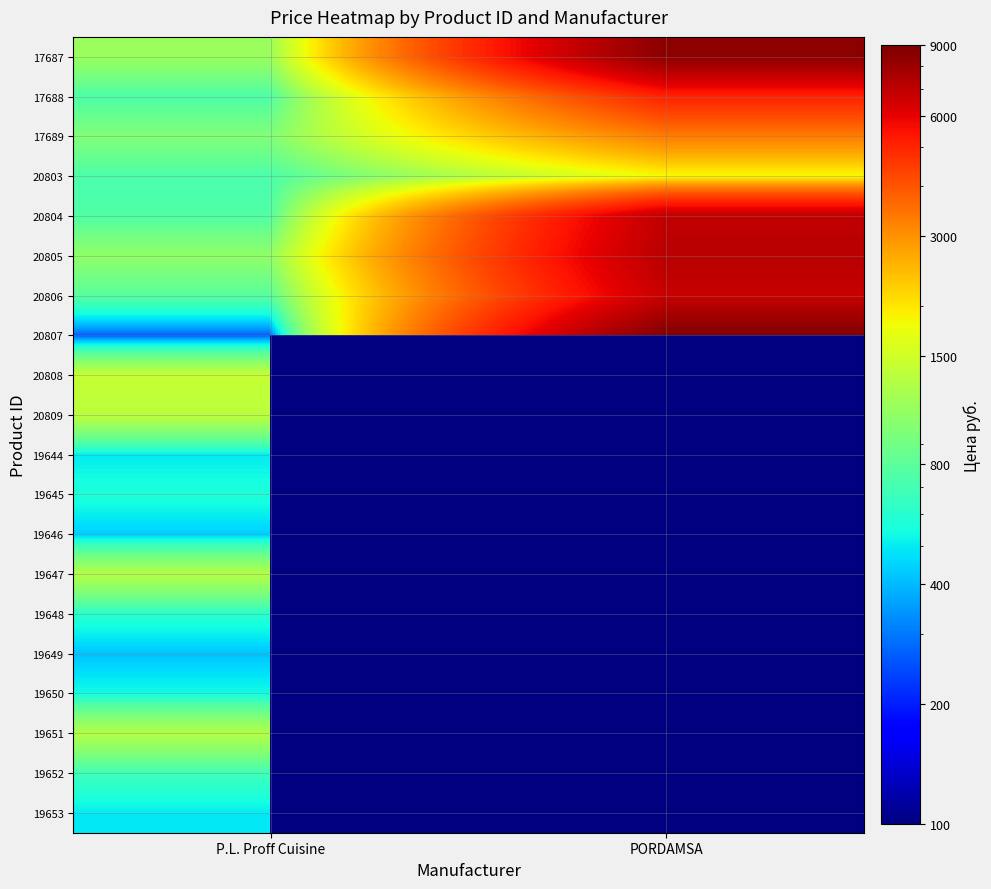

Between P.L. Proff Cuisine and PORDAMSA, which is larger?

PORDAMSA